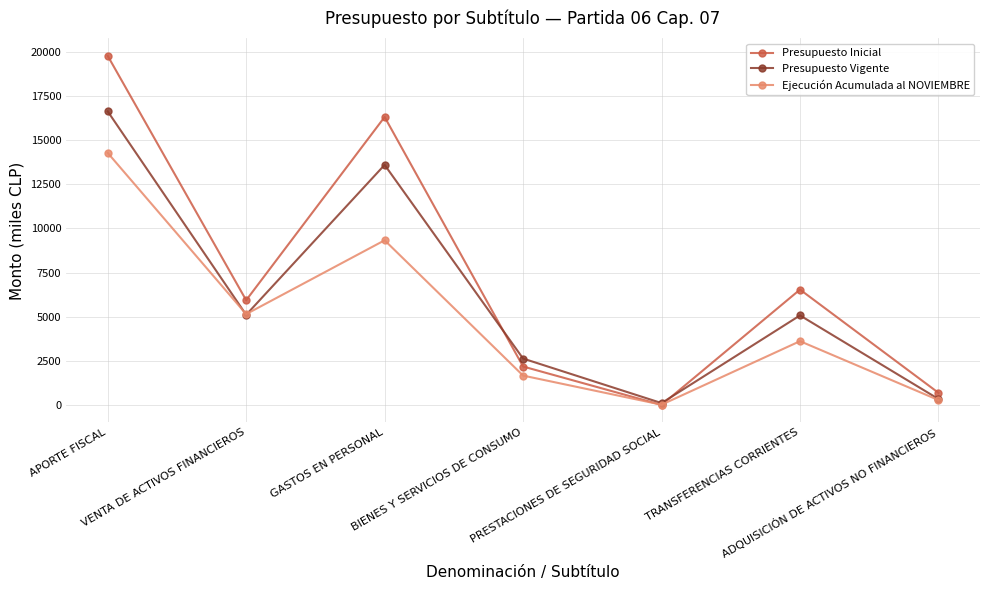

What is the value of the Ejecución Acumulada al NOVIEMBRE point at the 6th from the left?

3612